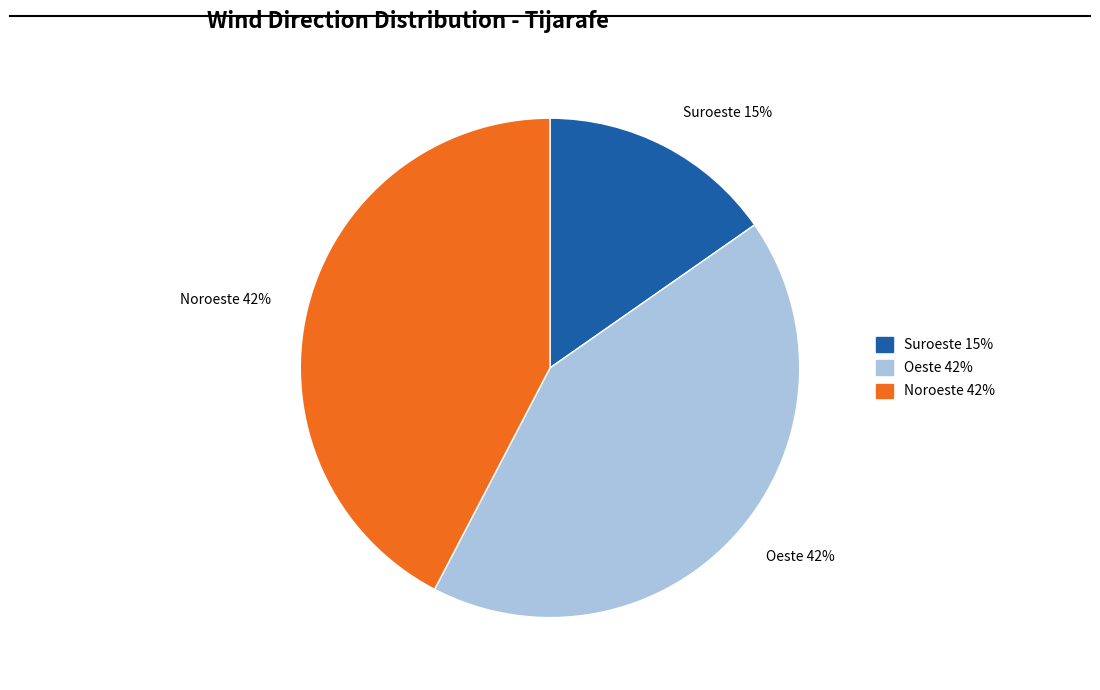

Is there any slice that represents more than half of the pie?

No